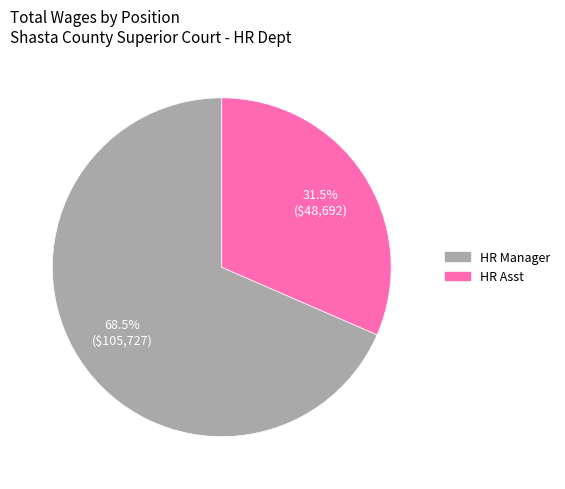

Rank the categories by value from highest to lowest.

HR Manager, HR Asst